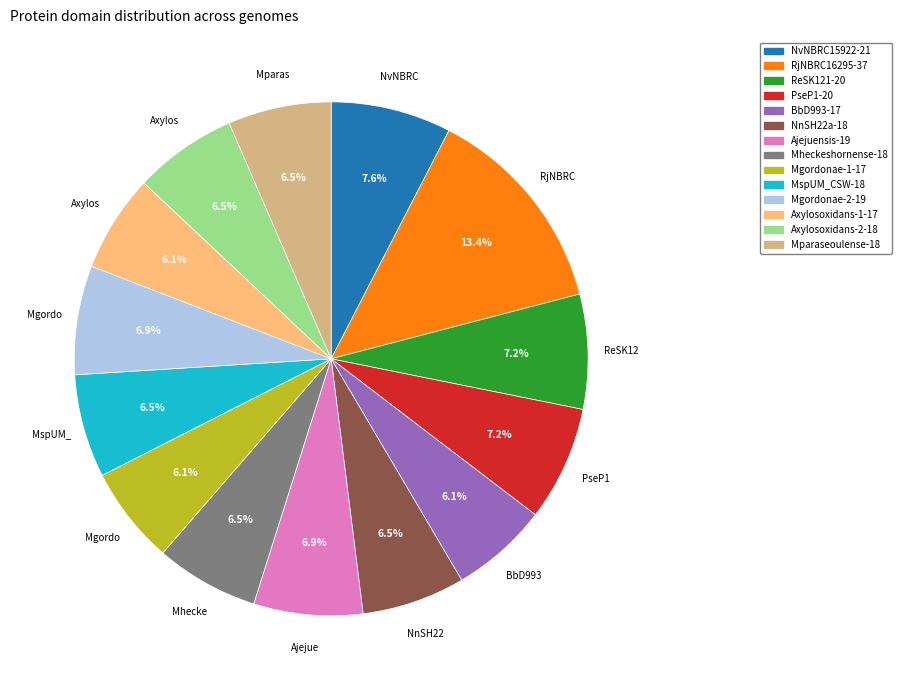

Is there any slice that represents more than half of the pie?

No